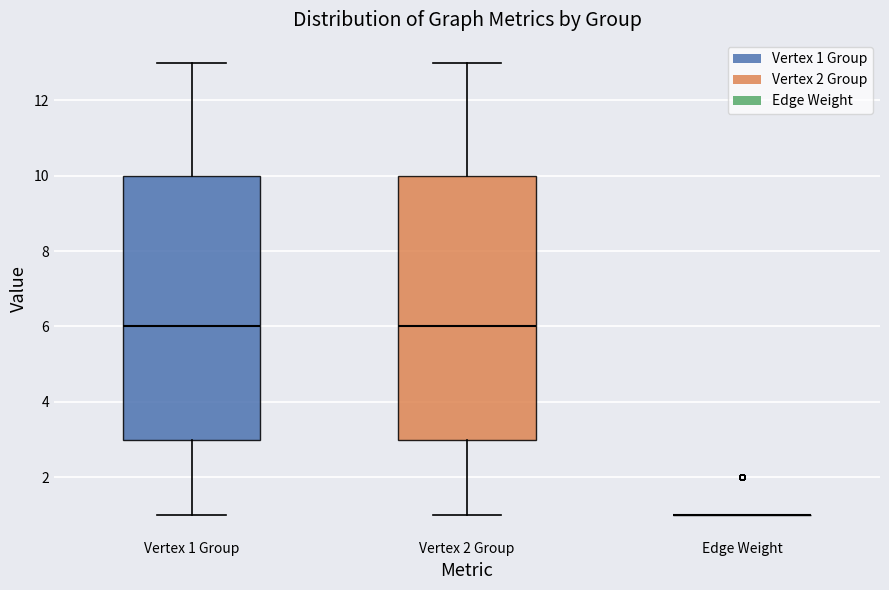

Reading left to right, transcribe this box plot: for each box, give where its median line is, the range the box spans, and where its two whiskers end, as read against the y-axis. The values are not printed on the chart, so give them approximately, as read against the axis.

Vertex 1 Group: median 6, box 3 to 10, whiskers 1 to 13
Vertex 2 Group: median 6, box 3 to 10, whiskers 1 to 13
Edge Weight: box collapsed to a line at 1, whiskers 1 to 1